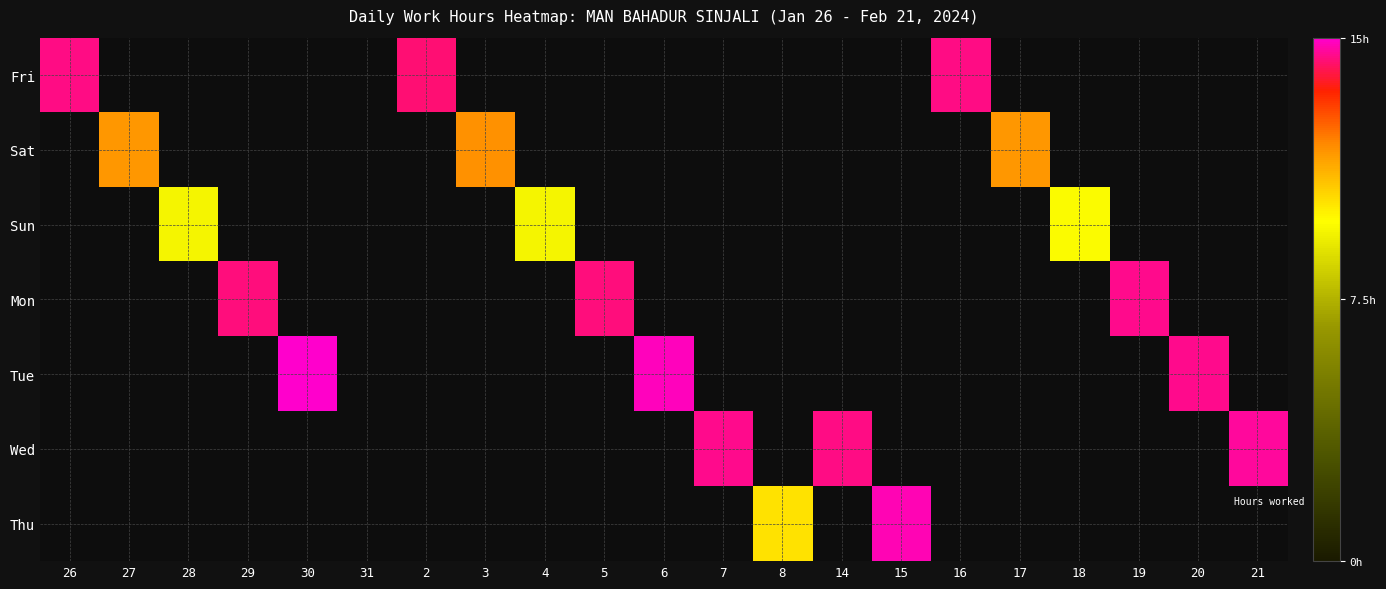

At how many categories does at least one series exceed 3?

20